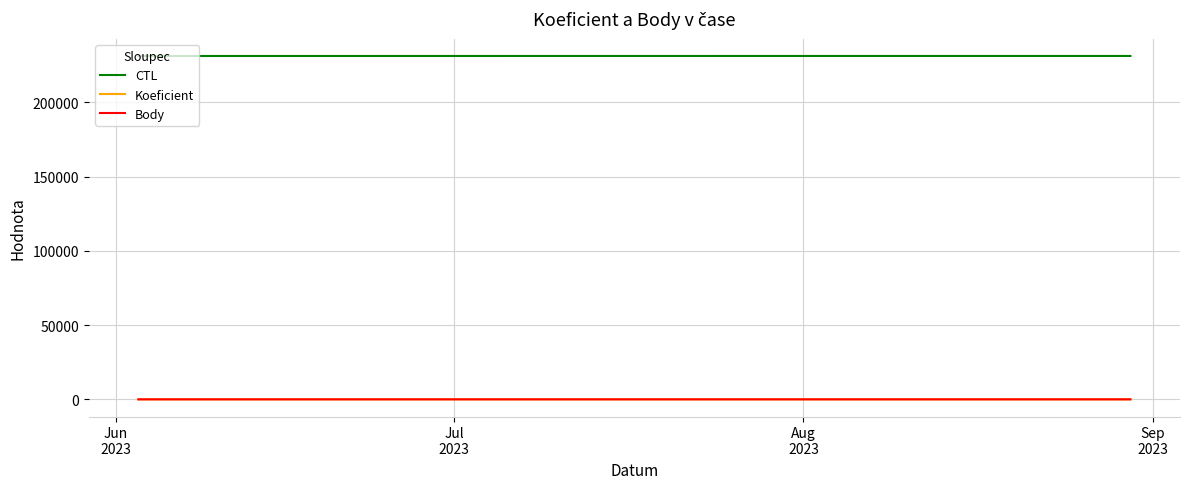

Is this an area chart (filled region under the line)?

No